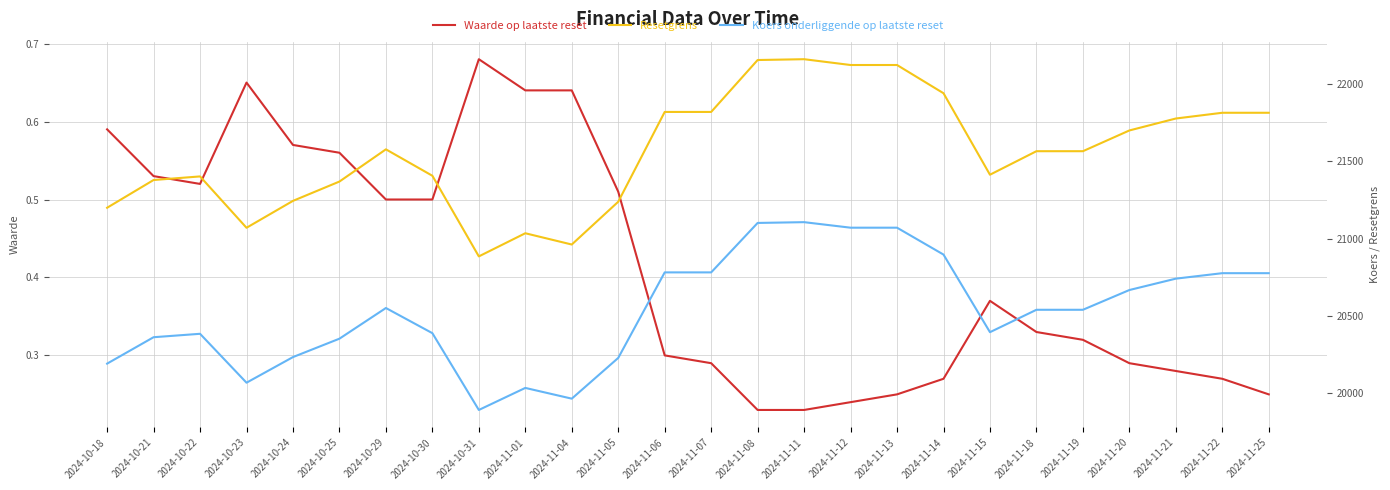

Reading left to right, transcribe all the data shown in this chart.

Waarde op laatste reset: 0.6	0.5	0.5	0.7	0.6	0.6	0.5	0.5	0.7	0.6	0.6	0.5	0.3	0.3	0.2	0.2	0.2	0.2	0.3	0.4	0.3	0.3	0.3	0.3	0.3	0.2
Resetgrens: 21199.9	21379.5	21402.8	21070.3	21244.5	21369.6	21578.2	21407.1	20884.9	21034.8	20961.8	21238.8	21820.4	21820.4	22156.6	22161.9	22124.3	22124.3	21941.5	21413.8	21566.2	21566.2	21700.5	21777.8	21815.0	21815.0
Koers onderliggende op laatste reset: 20190.4	20361.5	20383.6	20067.0	20232.9	20352.0	20550.7	20387.7	19890.4	20033.1	19963.6	20227.5	20781.3	20781.3	21101.6	21106.6	21070.8	21070.8	20896.7	20394.1	20539.2	20539.2	20667.1	20740.8	20776.2	20776.2